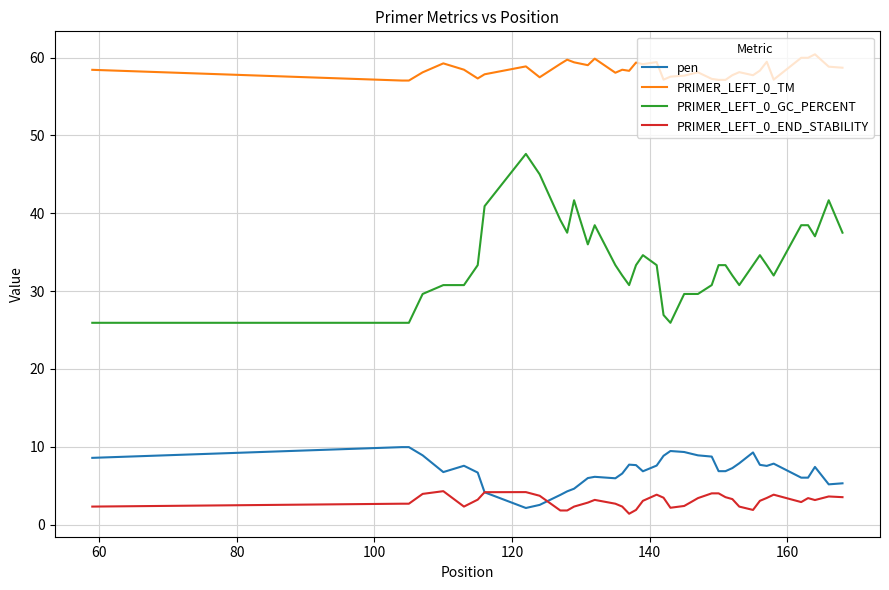

How many categories are shown in the chart?

40